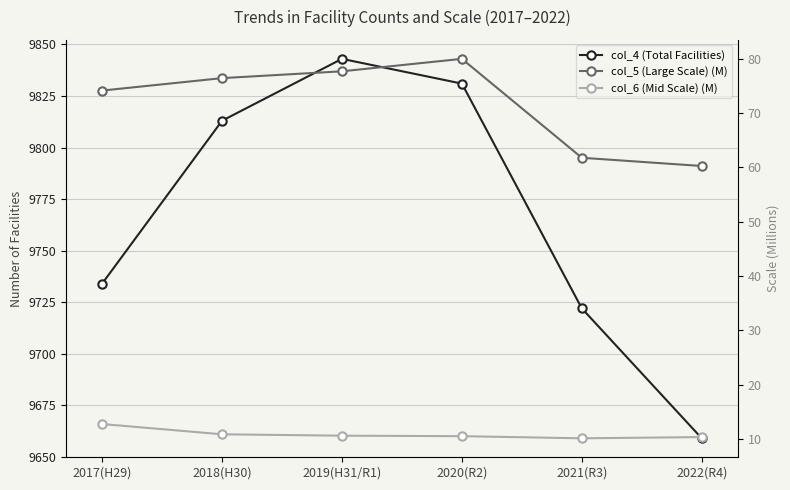

Reading left to right, list all the values displayed in this chart.

col_4 (Total Facilities): 2017(H29)=9734.0	2018(H30)=9813.0	2019(H31/R1)=9843.0	2020(R2)=9831.0	2021(R3)=9722.0	2022(R4)=9659.0
col_5 (Large Scale) (M): 2017(H29)=74.2	2018(H30)=76.5	2019(H31/R1)=77.7	2020(R2)=80.0	2021(R3)=61.8	2022(R4)=60.3
col_6 (Mid Scale) (M): 2017(H29)=12.7	2018(H30)=10.8	2019(H31/R1)=10.6	2020(R2)=10.5	2021(R3)=10.1	2022(R4)=10.3